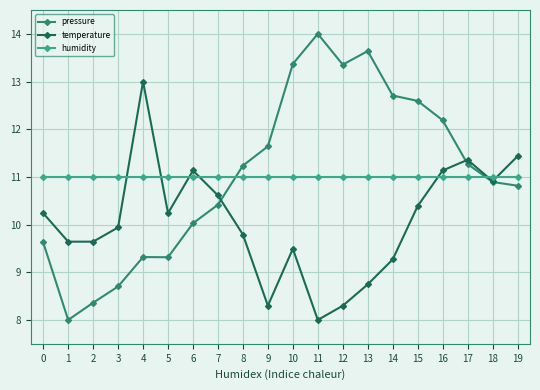

How many data points does each series have?

20